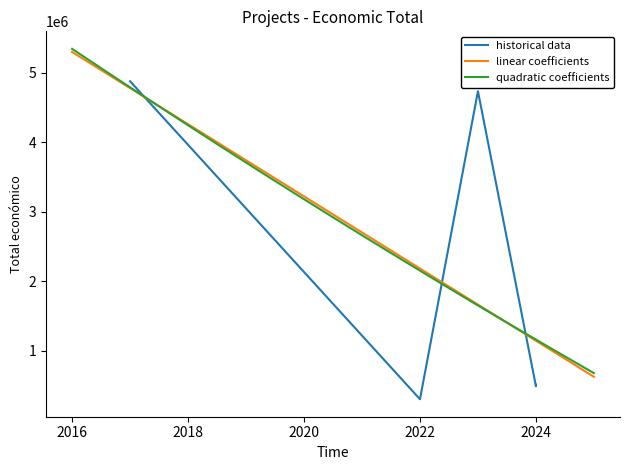

What is the maximum value for quadratic coefficients?

5342060.2